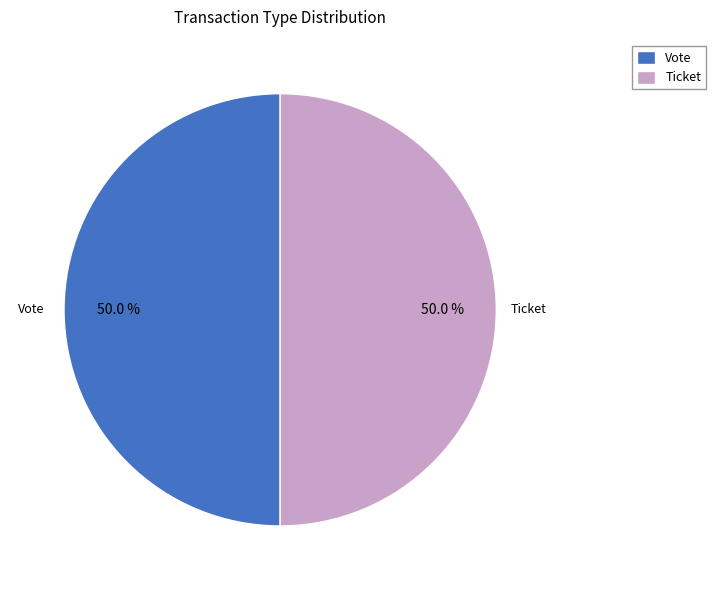

Count the number of slices in the pie.

2